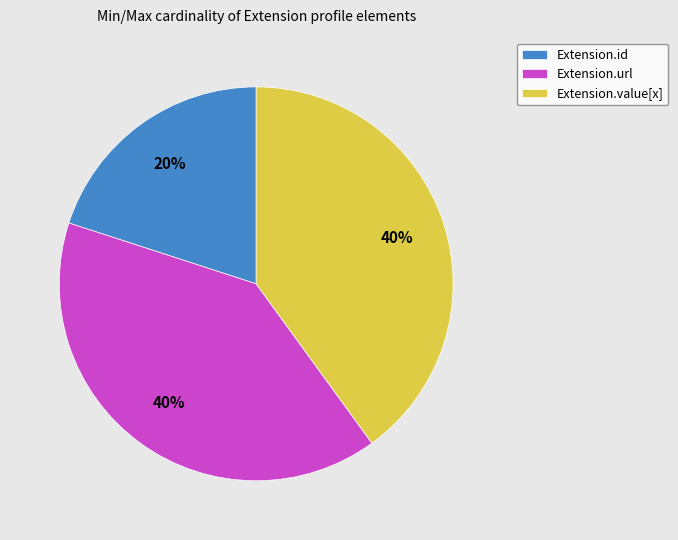

Is Extension.value[x] the majority of the pie?

No